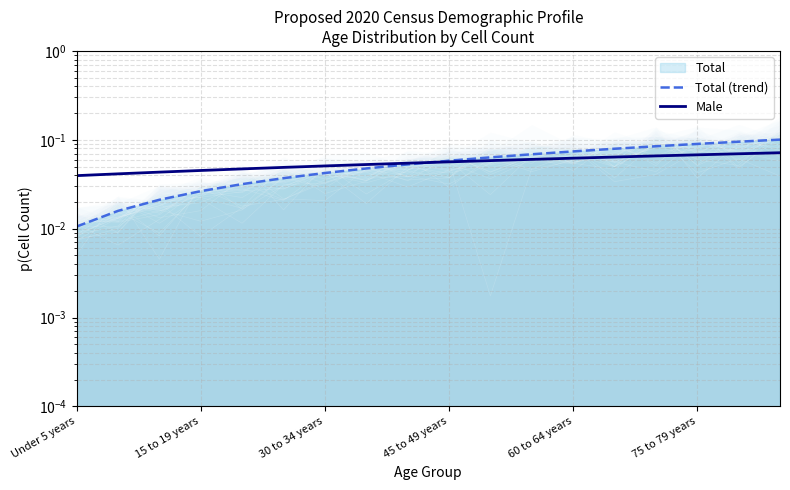

Which series has the widest spread of values?

Total (trend)